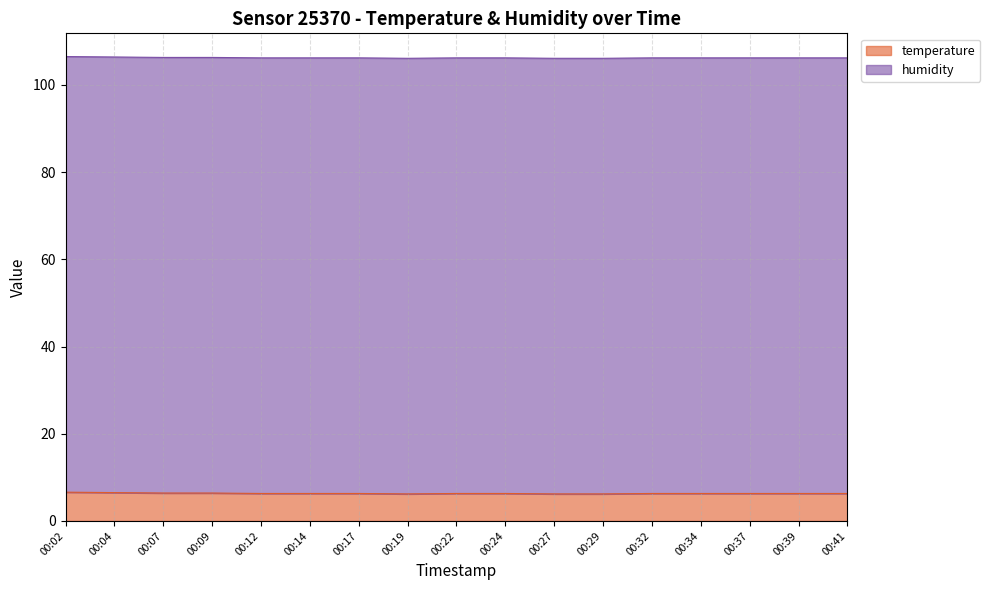

The value at 00:04 is 6.5. True or false?

True